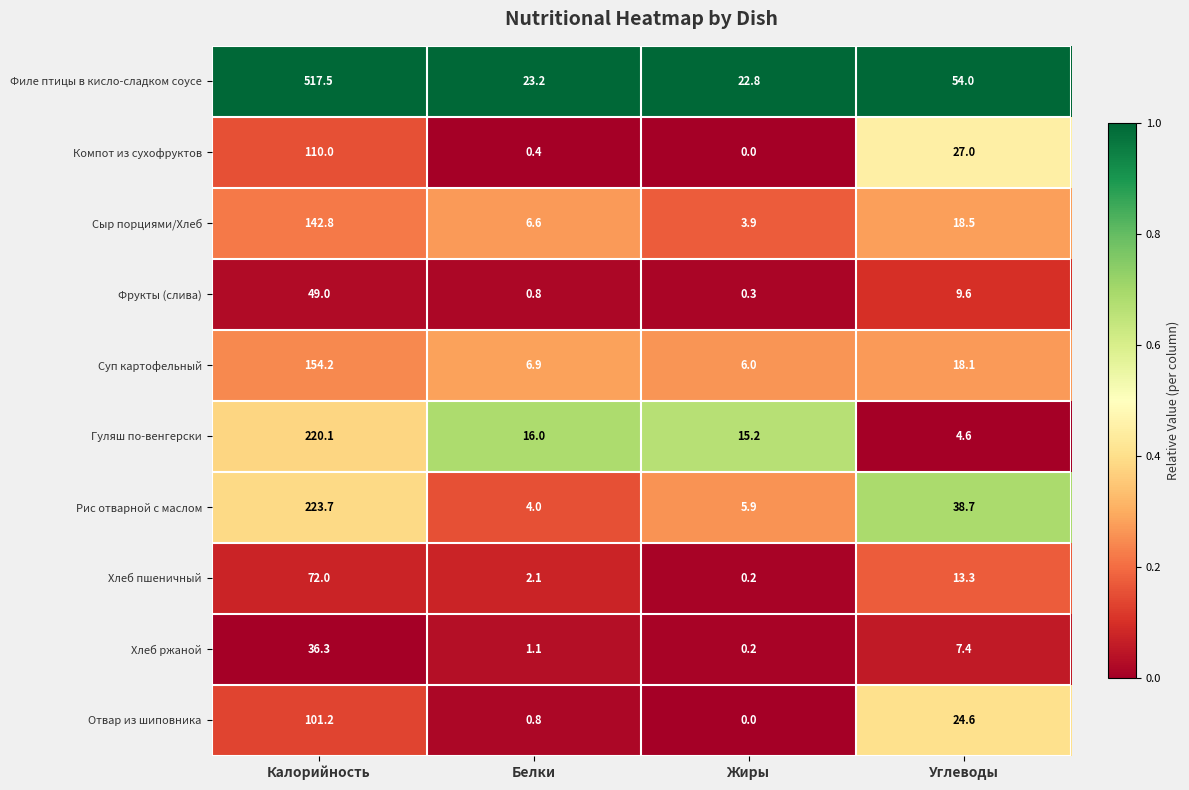

Between Калорийность and Жиры, which series saw the biggest shift?

Филе птицы в кисло-сладком соусе